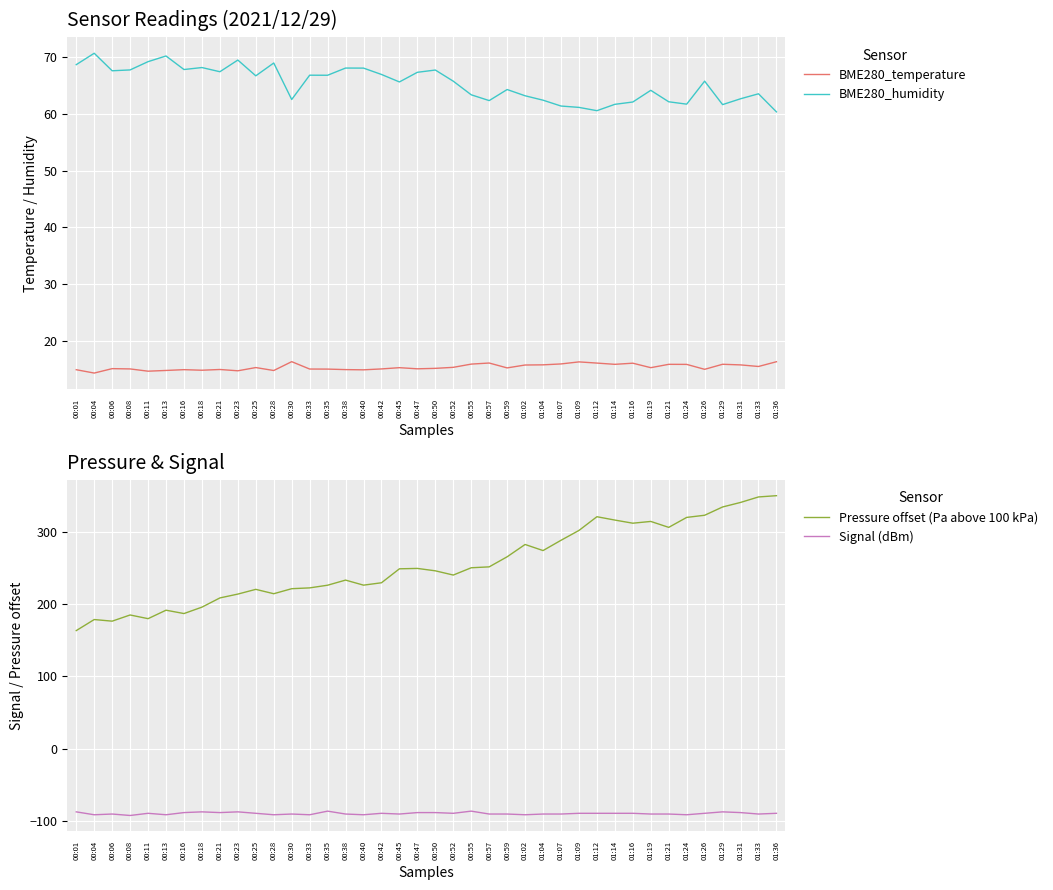

At which category does Pressure offset (Pa above 100 kPa) reach its first local valley?

00:06